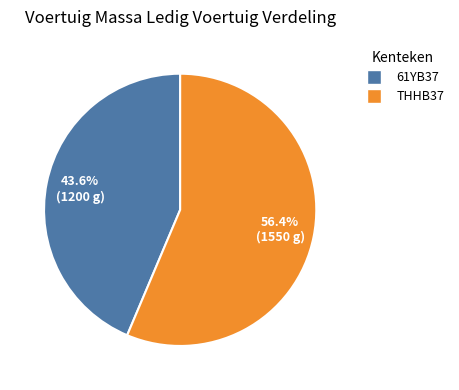

Rank the categories by value from highest to lowest.

THHB37, 61YB37